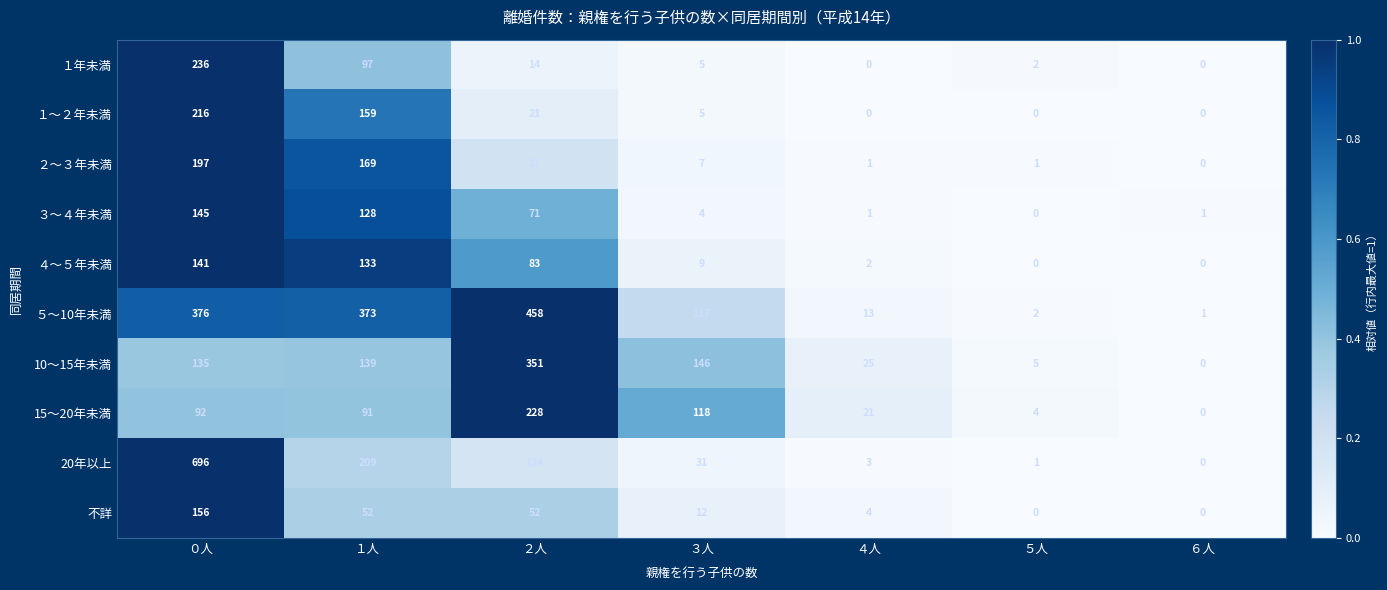

Count the number of data series in this chart.

10